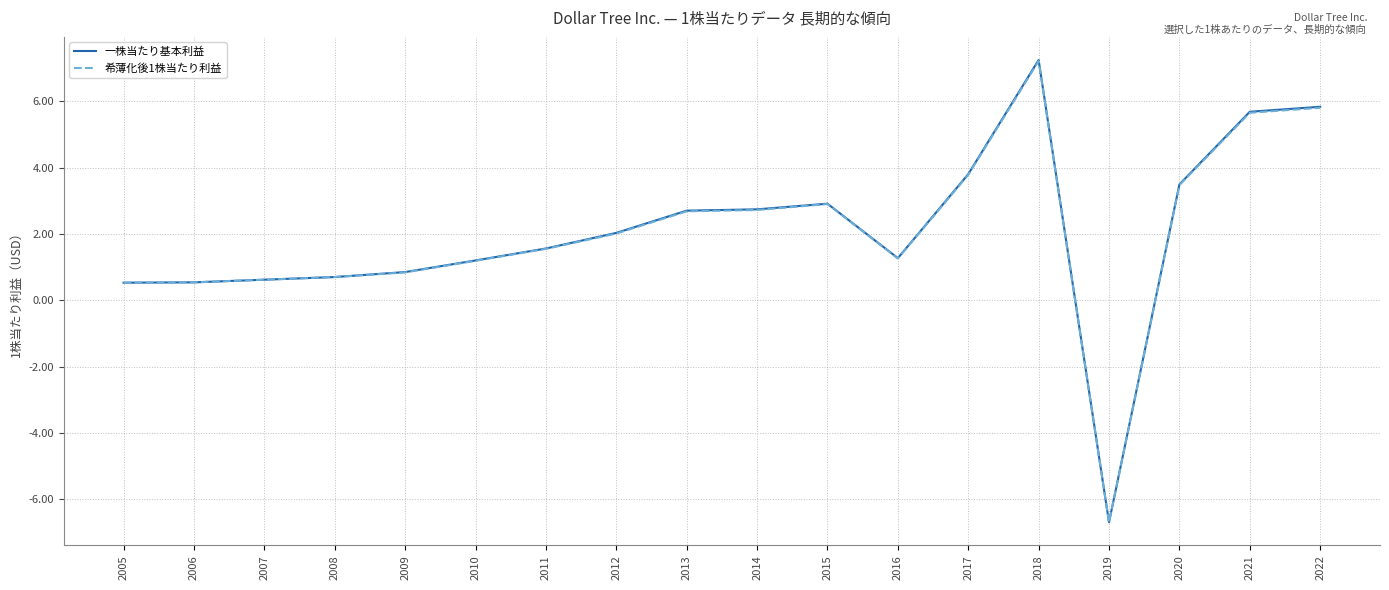

Which series has the widest spread of values?

一株当たり基本利益